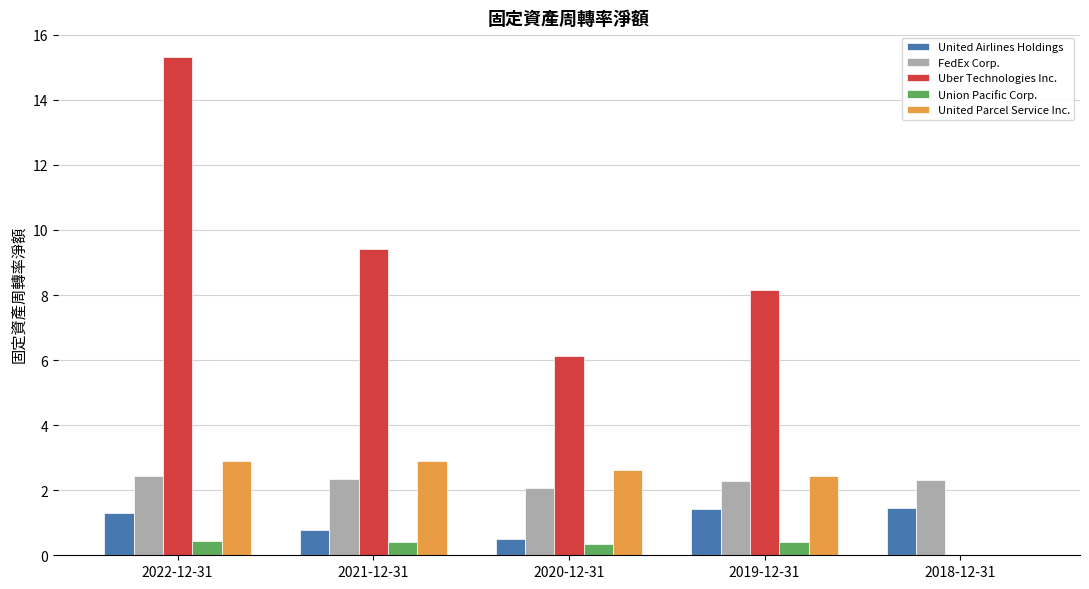

Is the value of United Airlines Holdings at 2020-12-31 greater than the value of United Parcel Service Inc. at 2022-12-31?

No